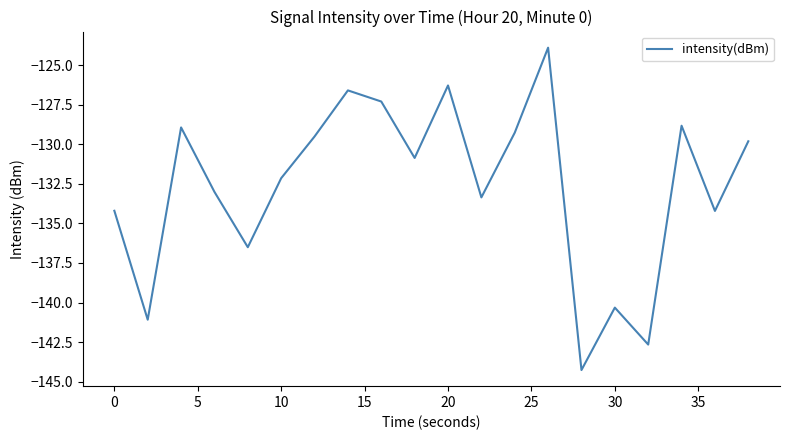

What is the difference between the maximum and minimum values?

20.4